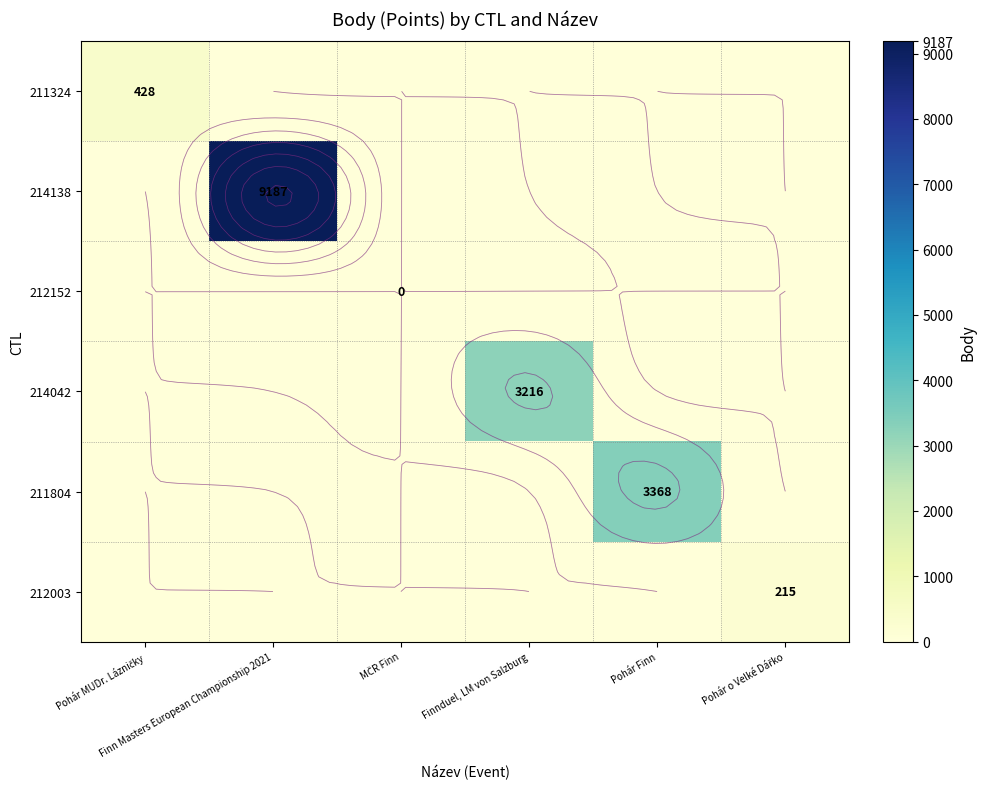

At which category is the sum across all series the highest?

Finn Masters European Championship 2021